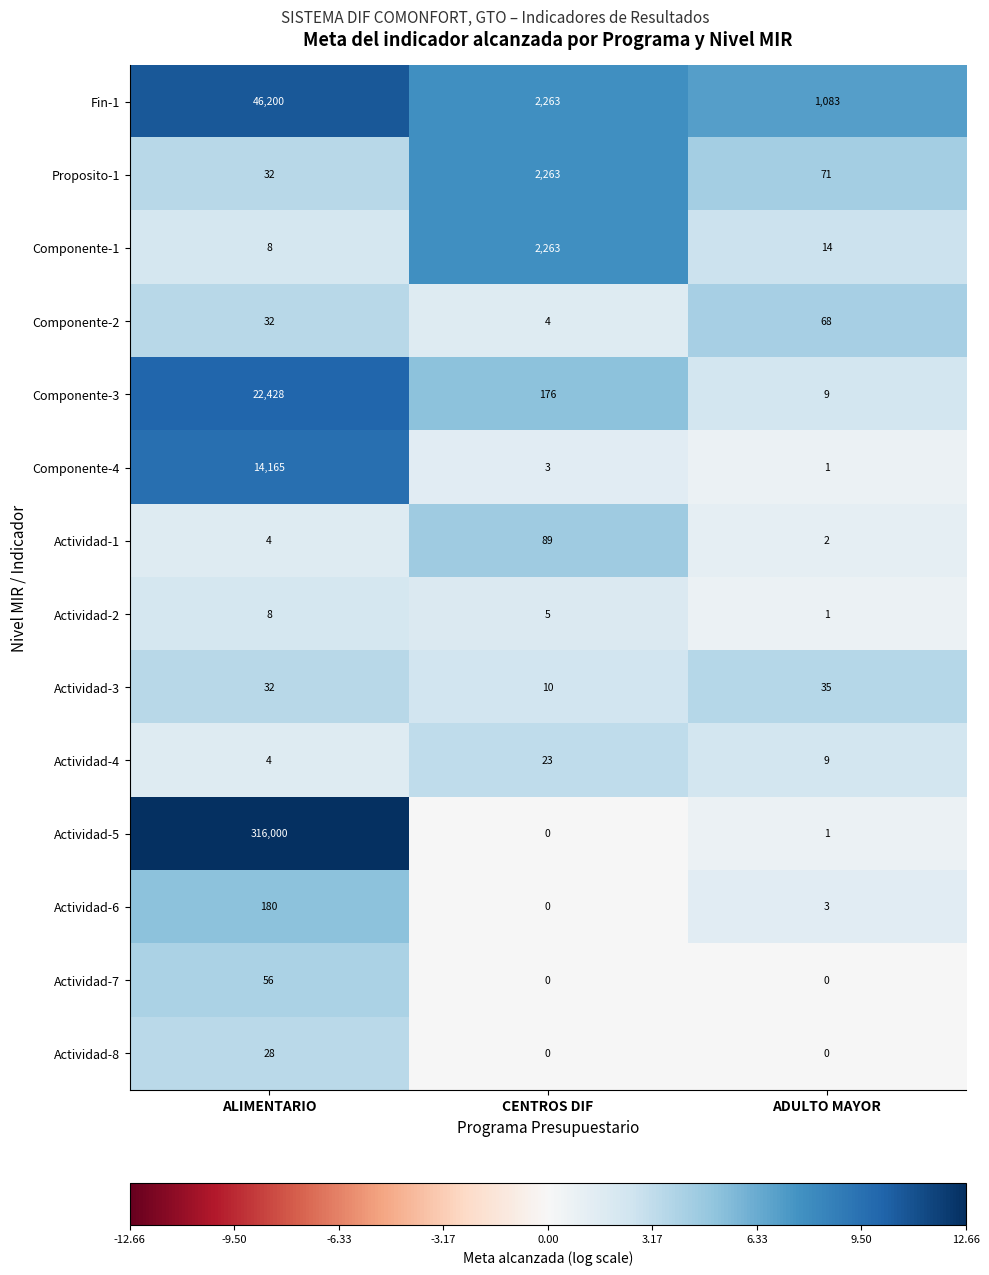

List the labels in order of Actividad-6 value, smallest first.

CENTROS DIF, ADULTO MAYOR, ALIMENTARIO